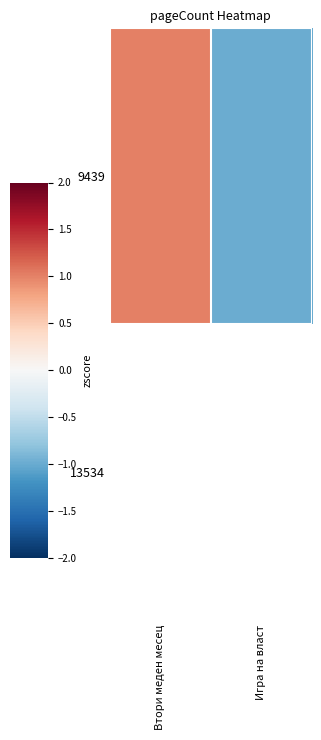

How many values are above zero?

1